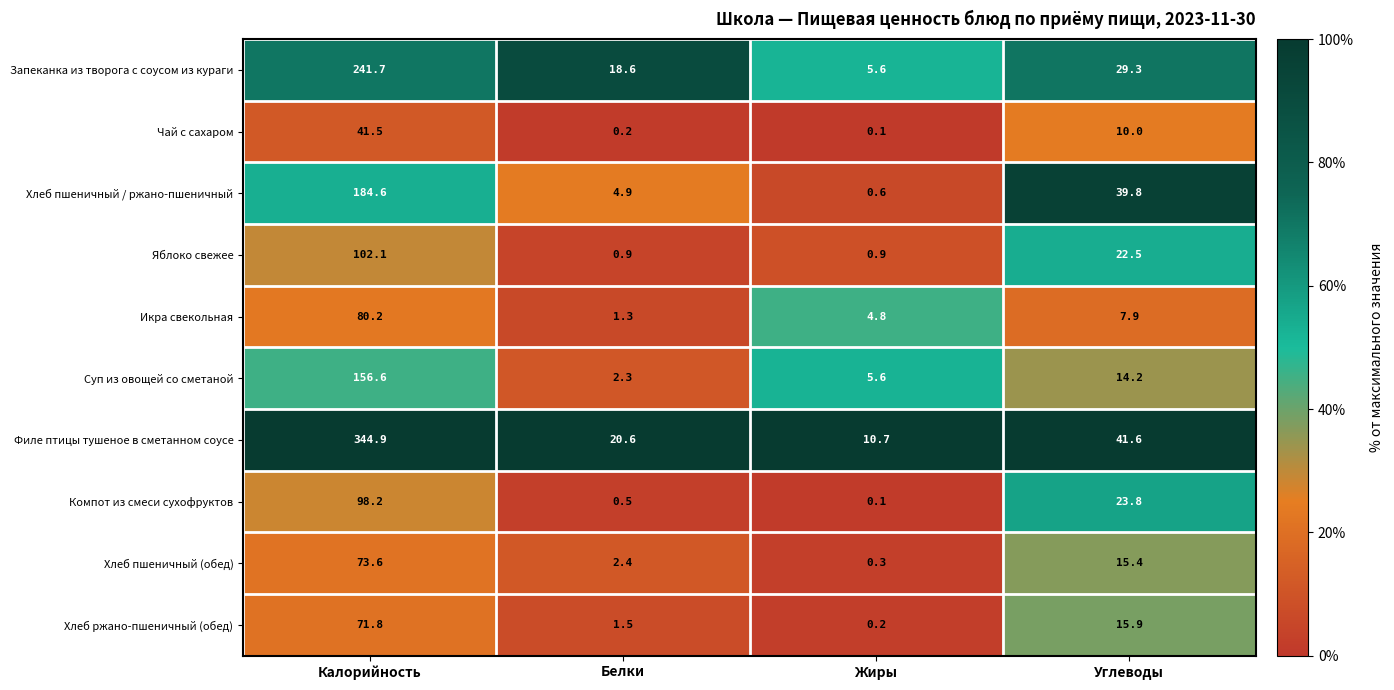

How many distinct data groups are displayed?

10